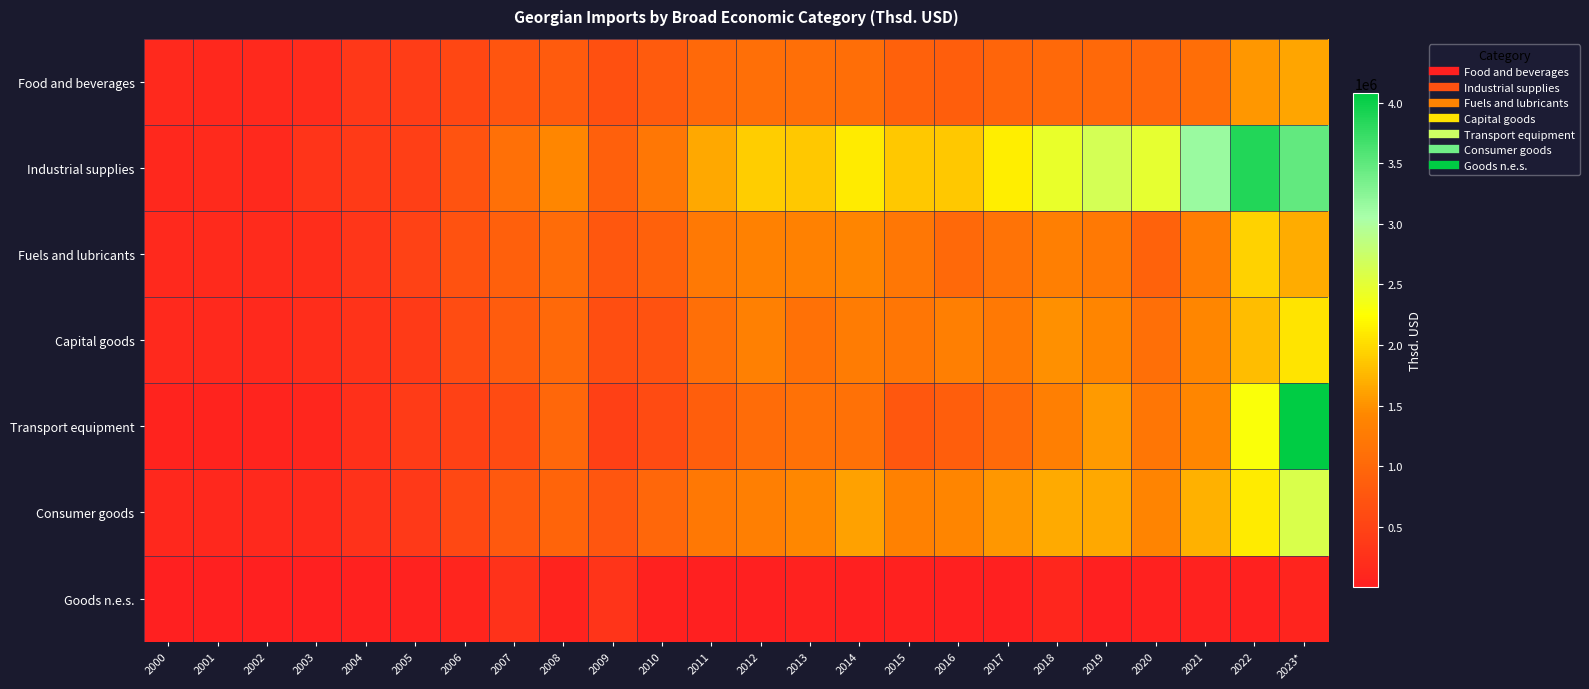

At which category is the sum across all series the highest?

2023*